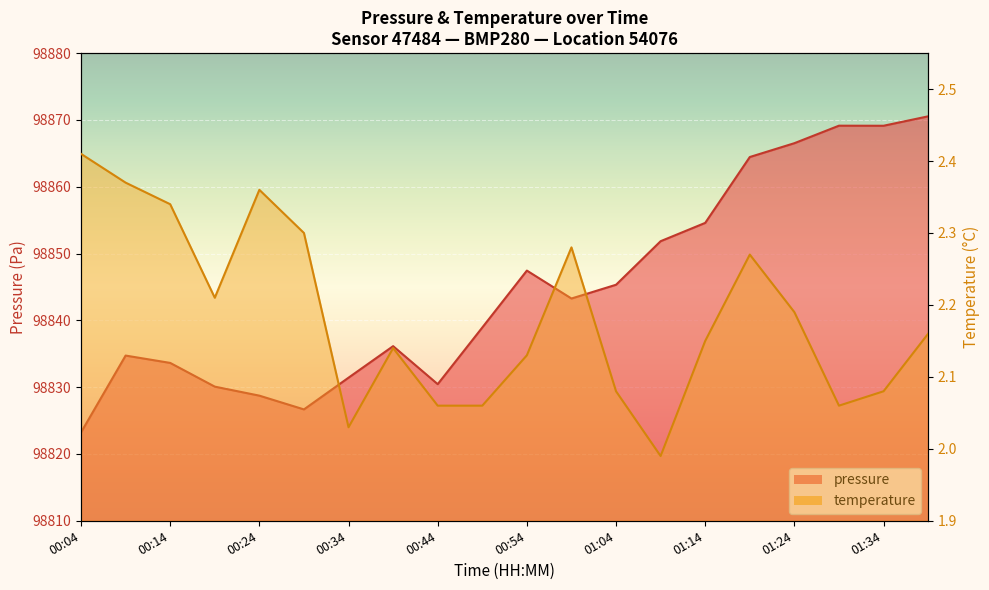

Which series has the largest total across all categories?

pressure